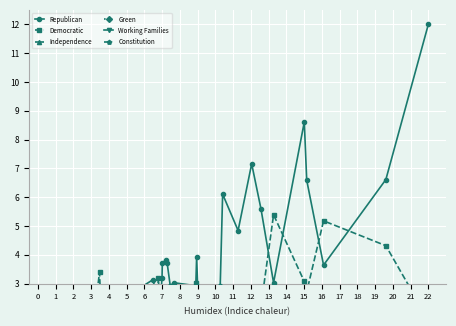

List the series in order of their peak value, lowest first.

Constitution, Working Families, Green, Independence, Democratic, Republican